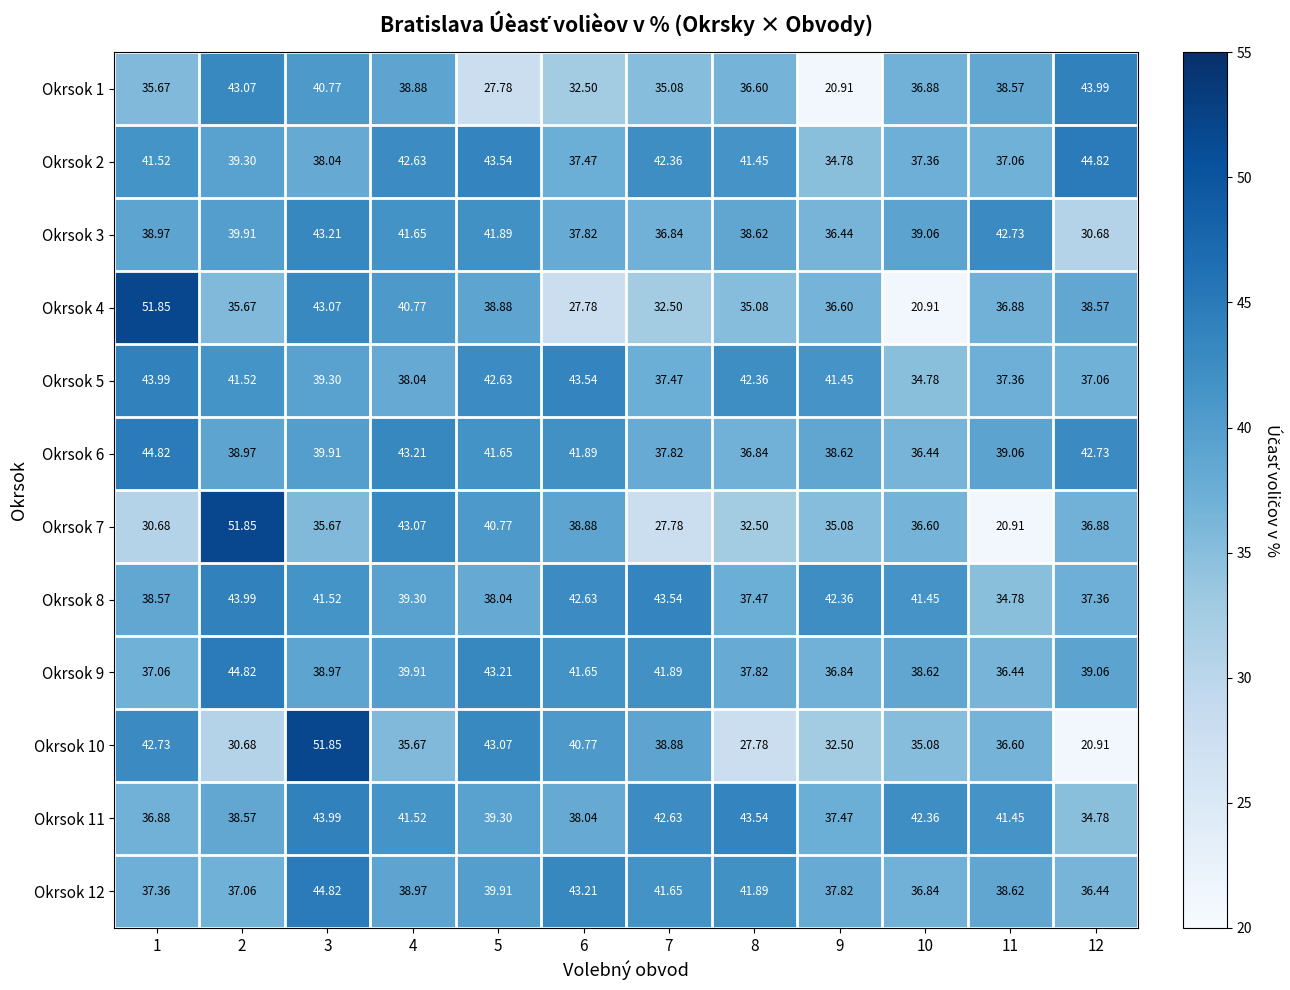

At 10, list the series in order from largest to smallest.

Okrsok 11, Okrsok 8, Okrsok 3, Okrsok 9, Okrsok 2, Okrsok 1, Okrsok 12, Okrsok 7, Okrsok 6, Okrsok 10, Okrsok 5, Okrsok 4